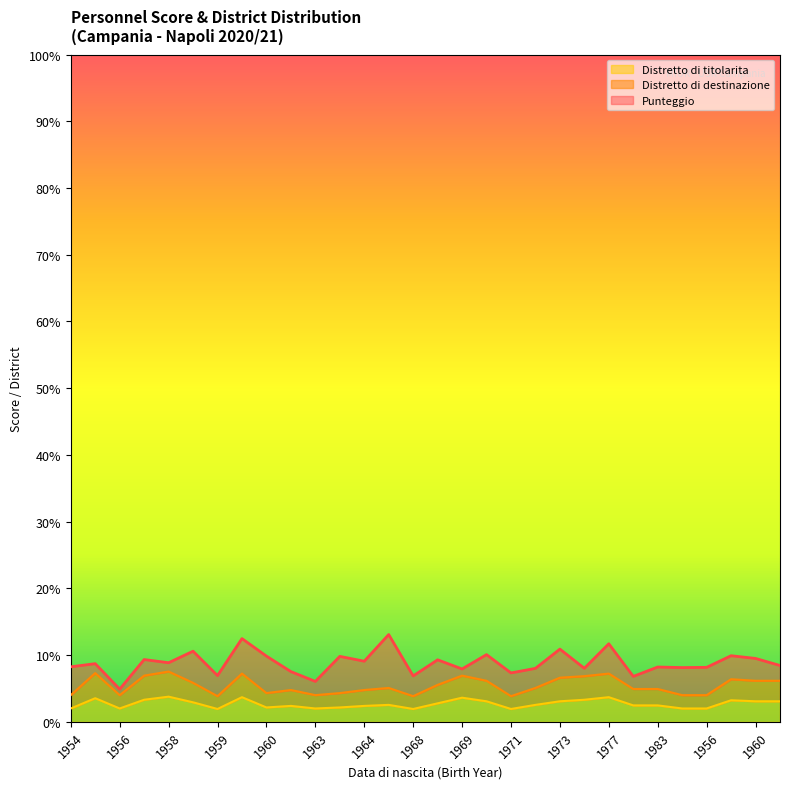

The value of Distretto di titolarita at 1958 is 64. True or false?

False